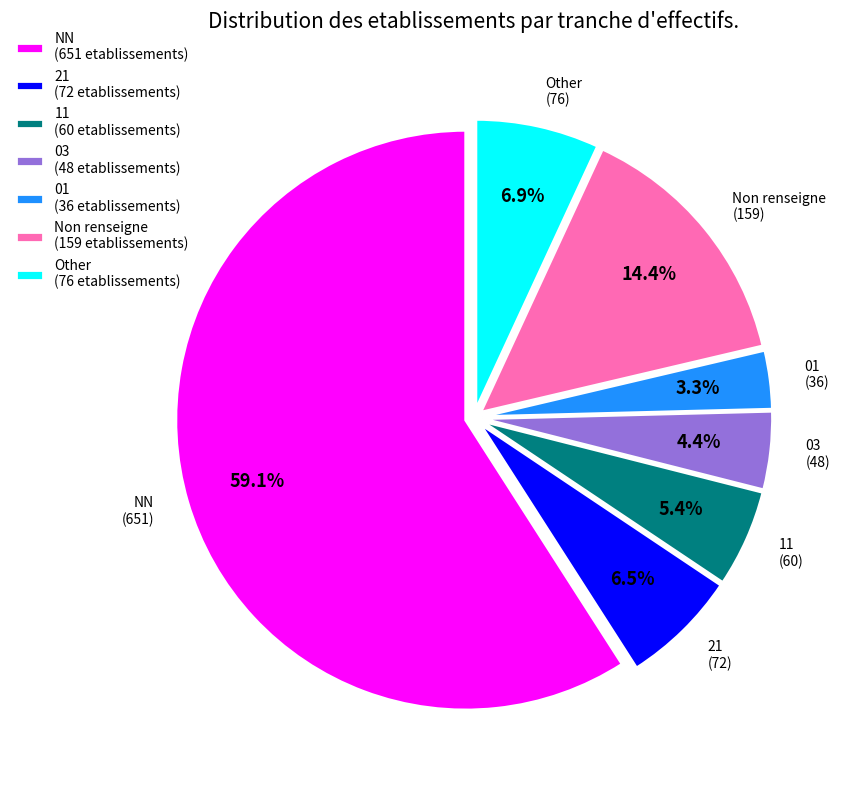

How many segments does this pie chart have?

7